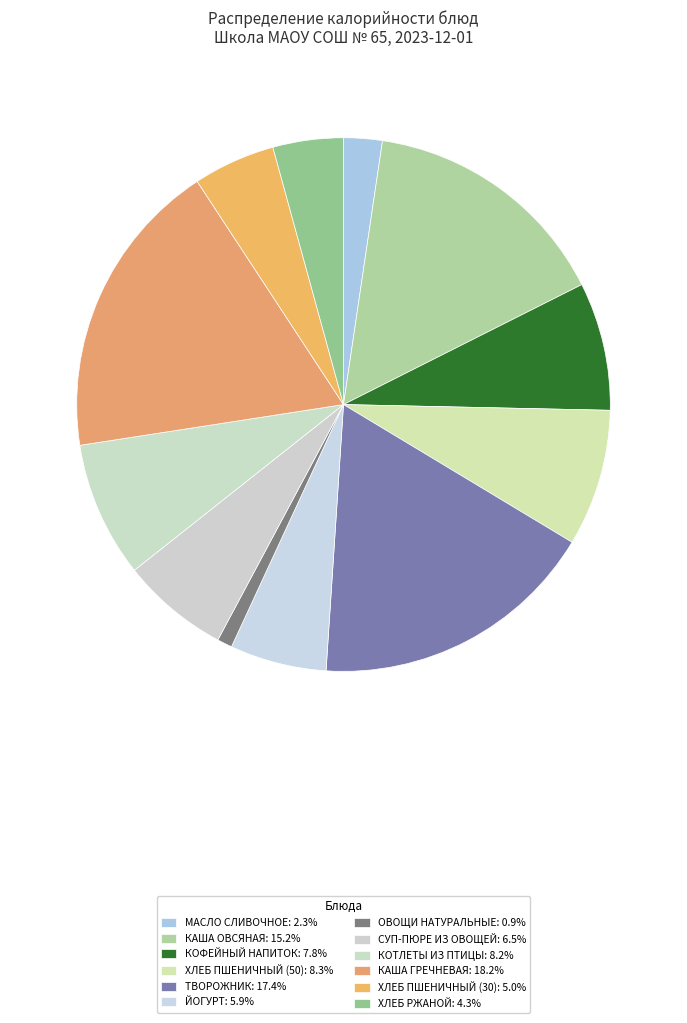

The ХЛЕБ ПШЕНИЧНЫЙ (50) slice represents 1% of the pie. True or false?

False